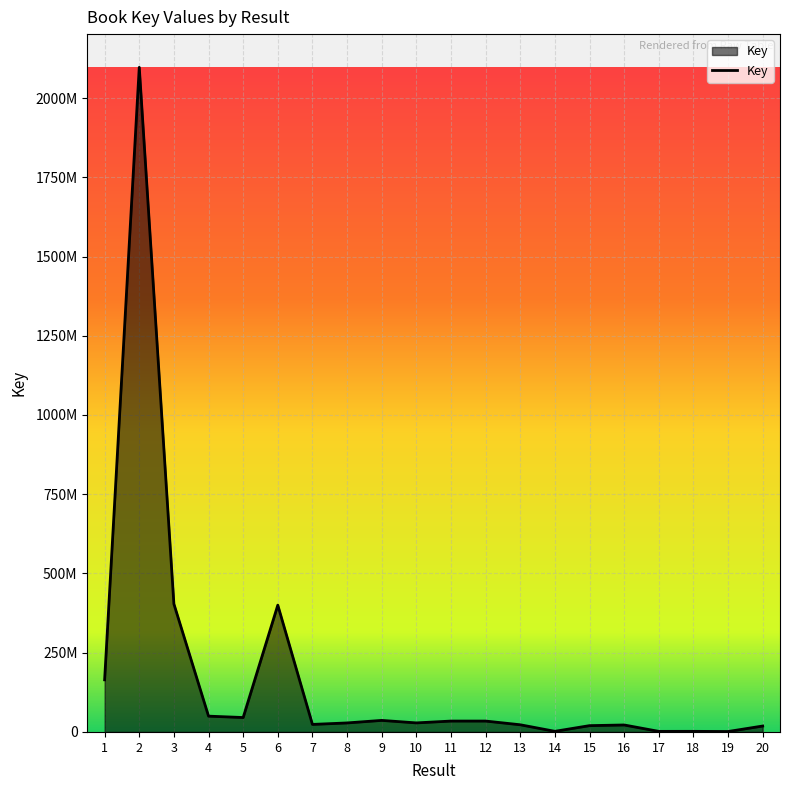

The chart shows a value of 45484329 at 5. True or false?

True